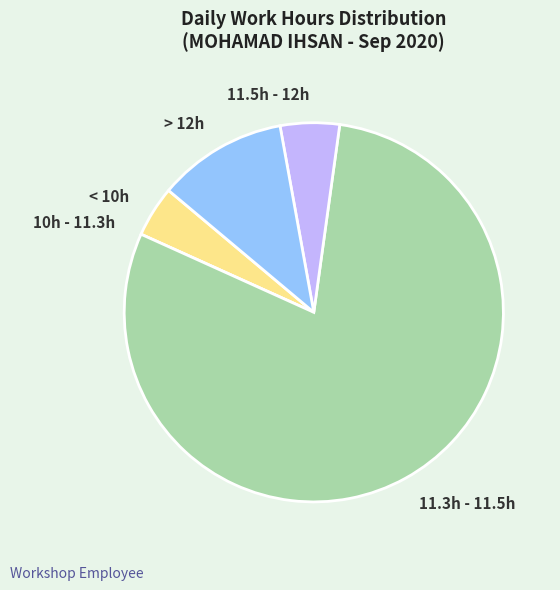

What is the ratio of the value at < 10h to the value at > 12h?

0.4